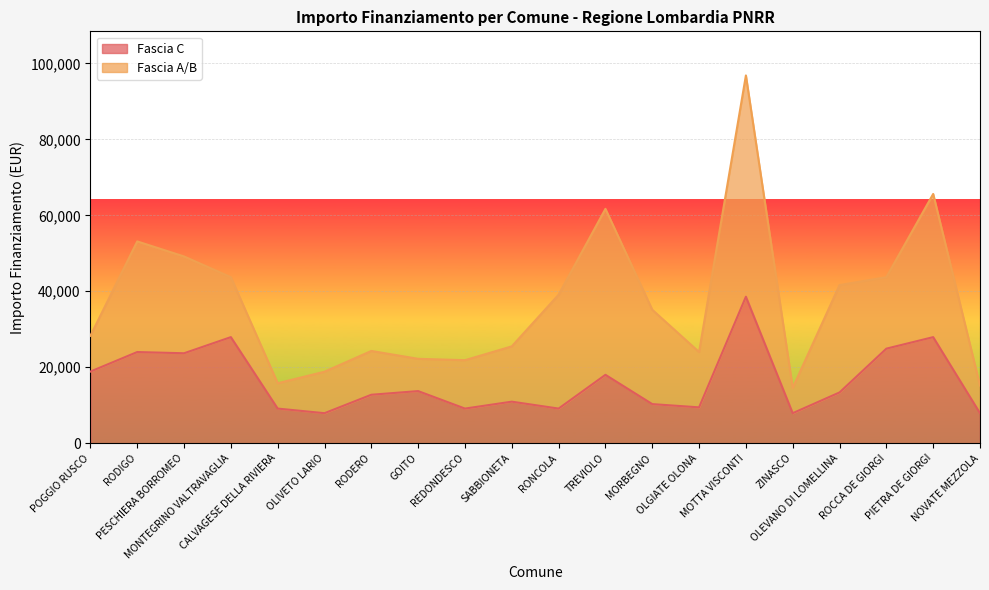

Which series changed the most between RODERO and OLEVANO DI LOMELLINA?

Fascia A/B line